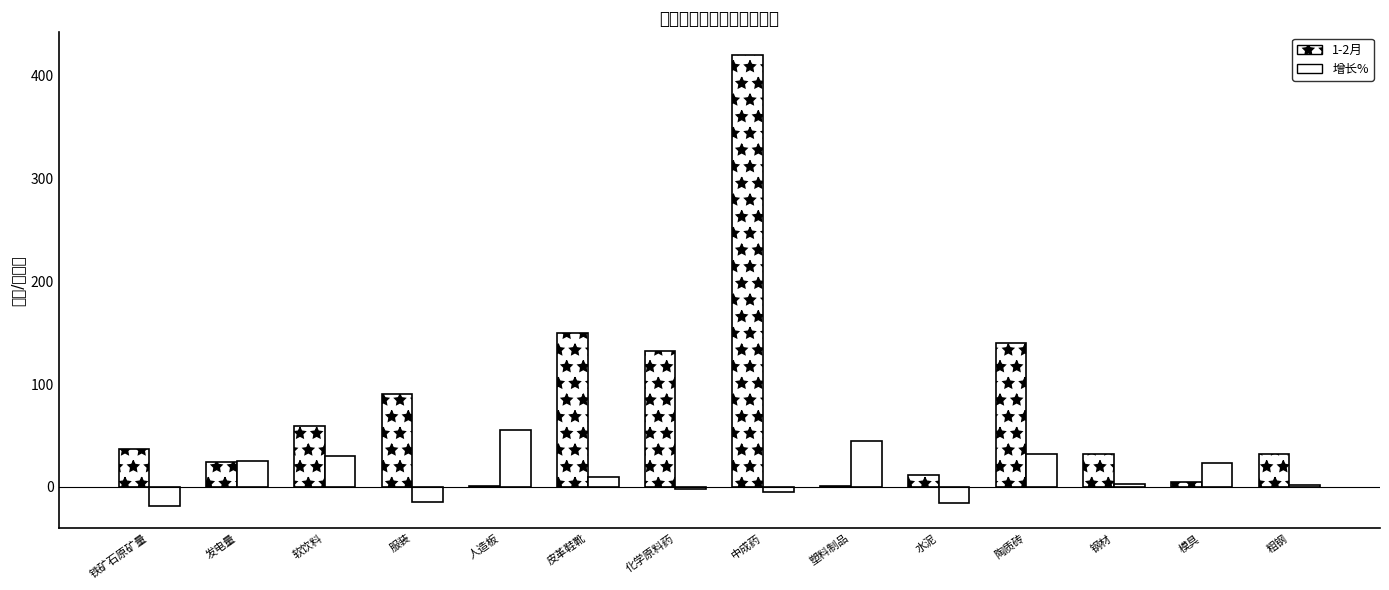

Rank the categories by 增长% value from lowest to highest.

铁矿石原矿量, 水泥, 服装, 中成药, 化学原料药, 粗钢, 钢材, 皮革鞋靴, 模具, 发电量, 软饮料, 陶质砖, 塑料制品, 人造板